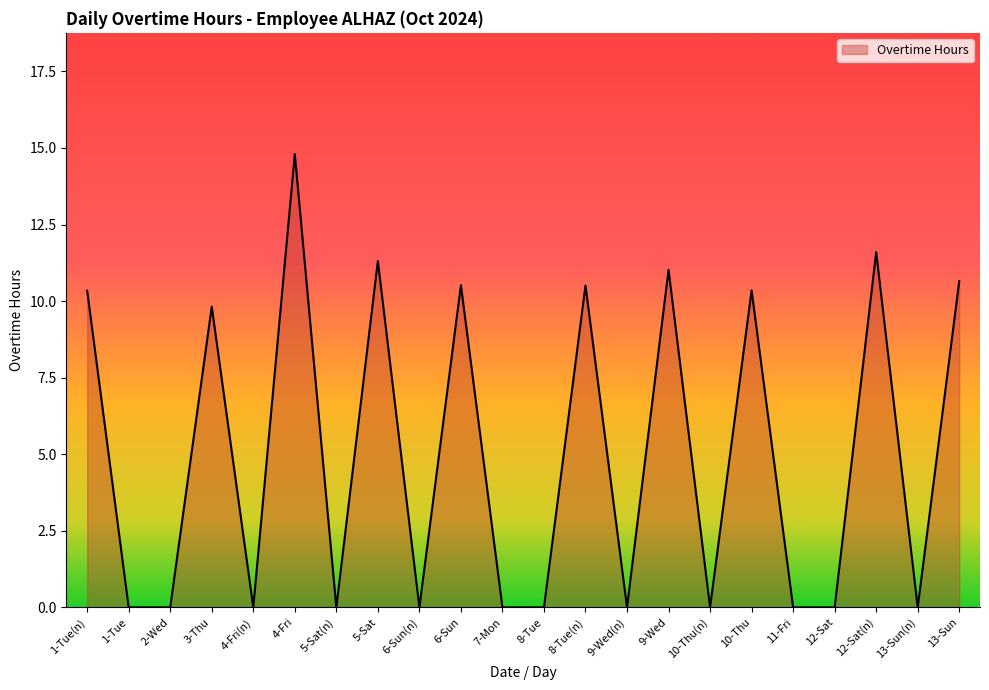

What position from the left is 9-Wed(n)?

14